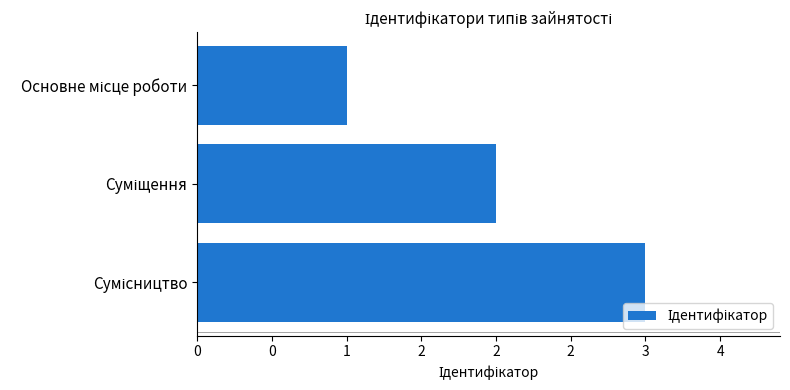

Does the chart contain stacked bars?

No